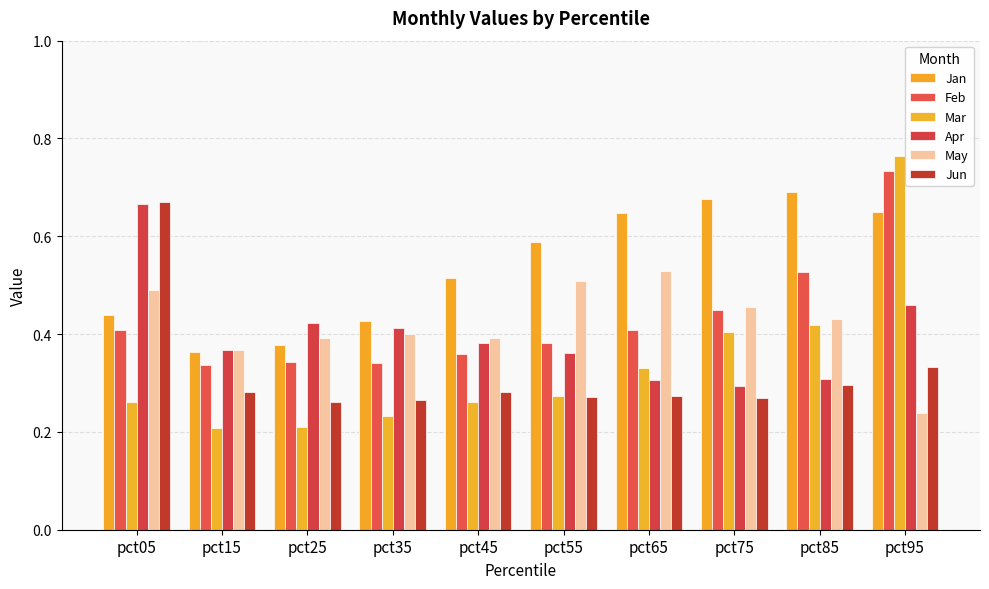

Is the value of Feb at pct55 greater than the value of May at pct95?

Yes